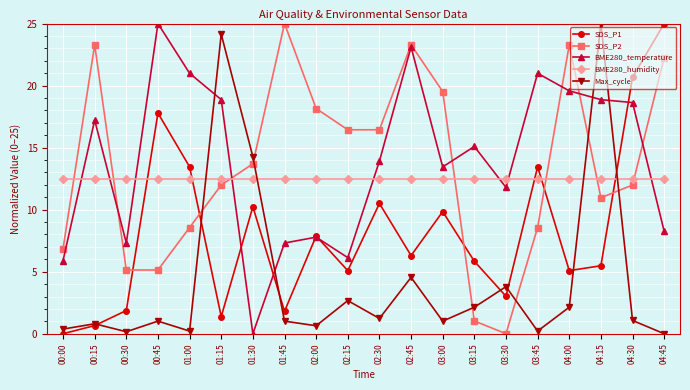

Between 01:00 and 01:45, which series saw the biggest shift?

SDS_P2